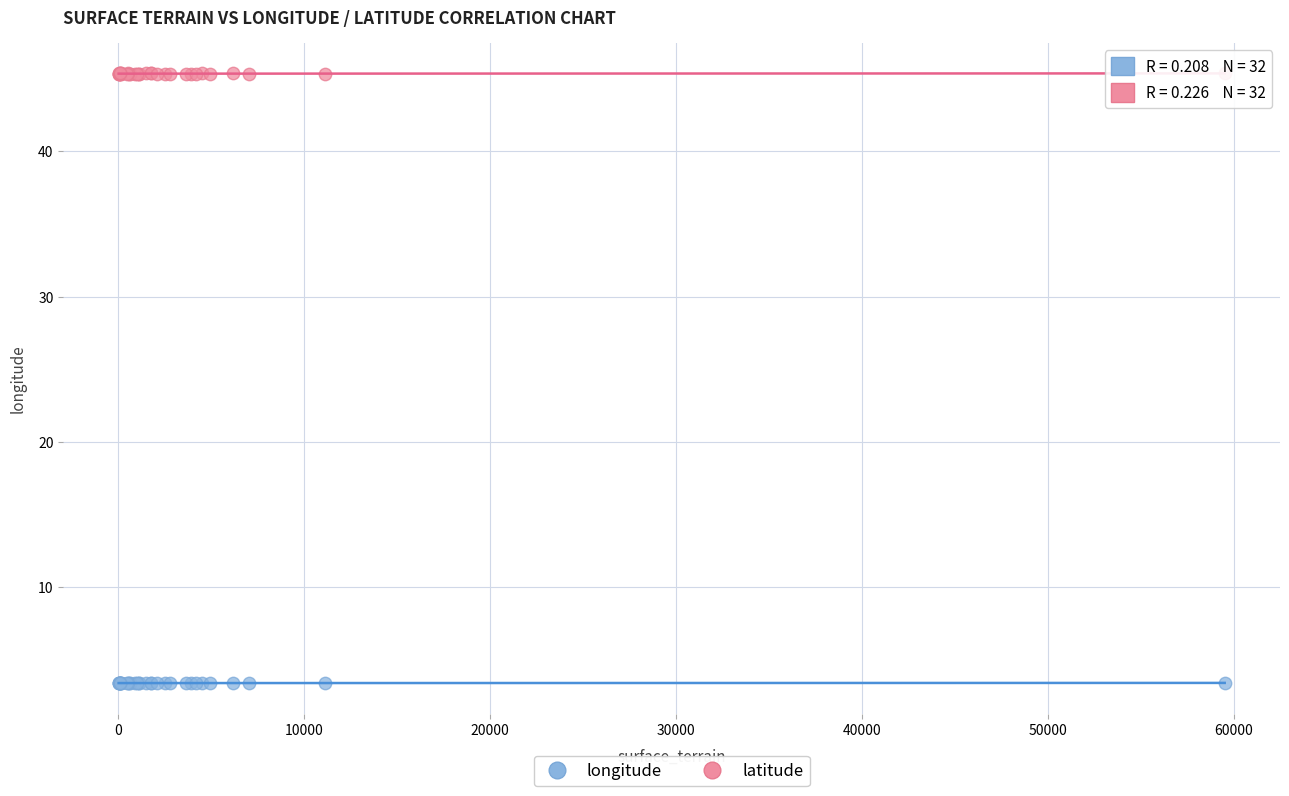

Which series reaches the maximum Y coordinate?

latitude